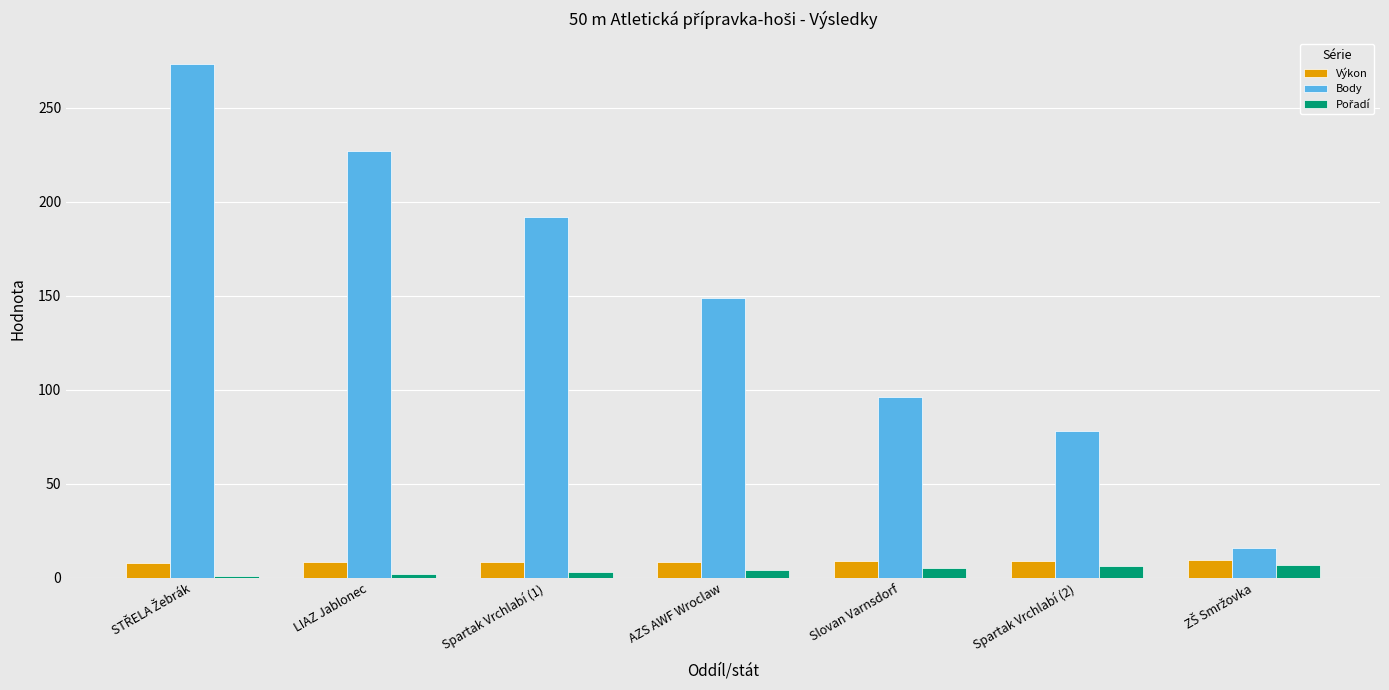

Is it true that Výkon equals 8.5 at AZS AWF Wroclaw?

True